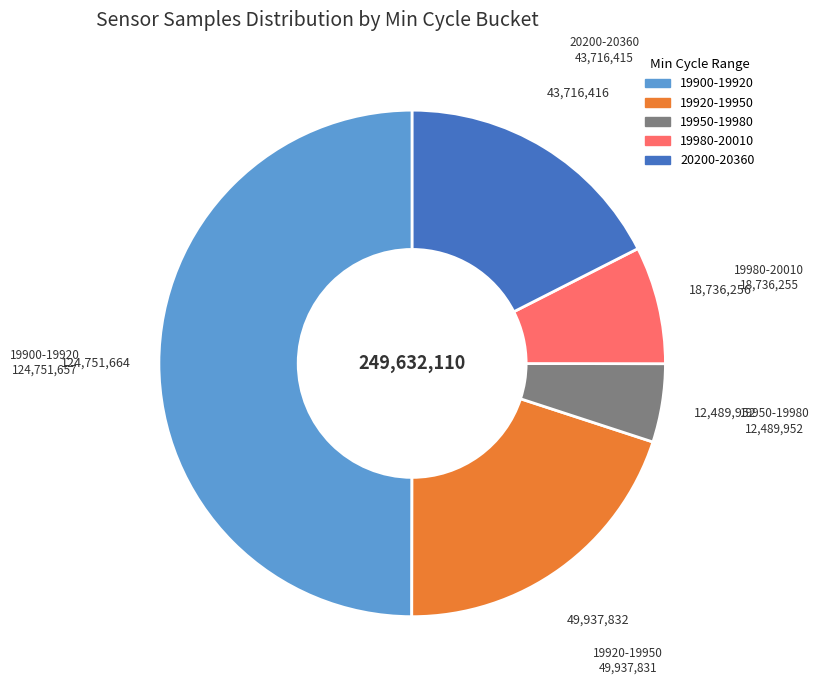

Count the number of slices in the pie.

5